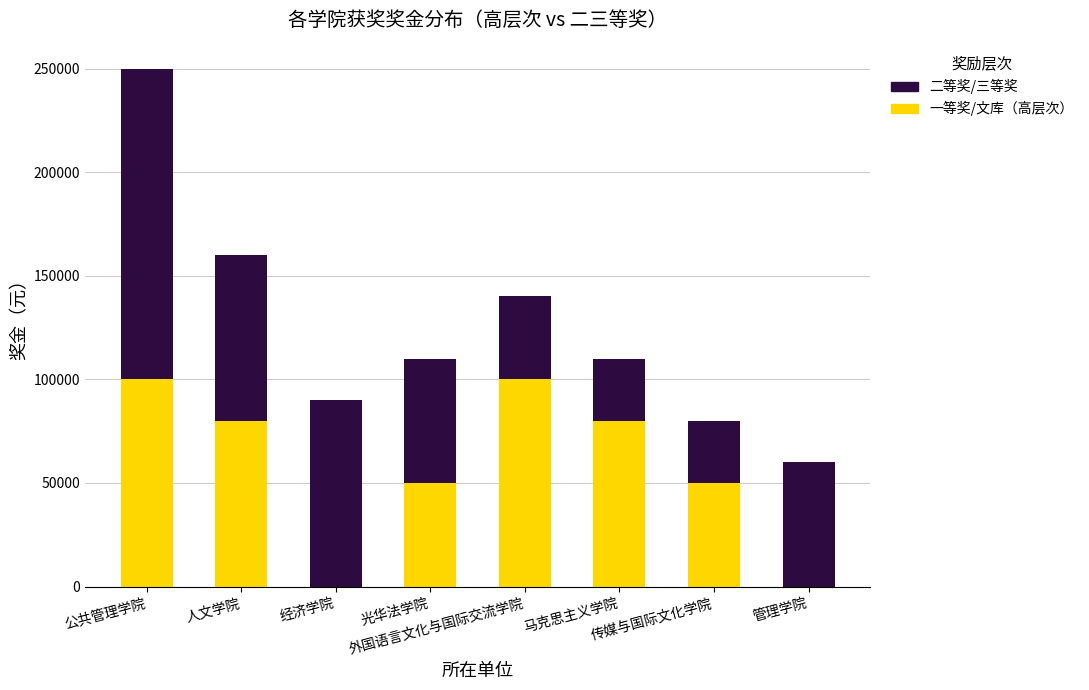

What is the maximum value for 一等奖/文库（高层次）?

100000